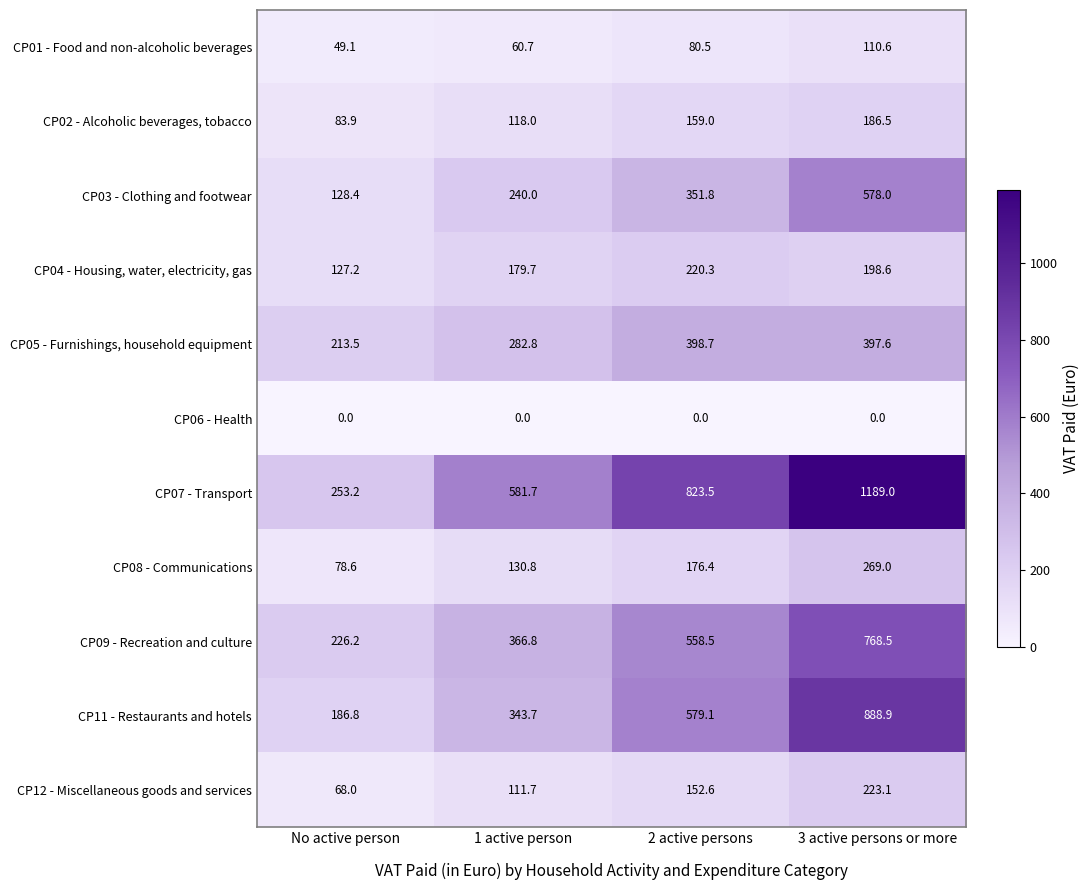

Between 2 active persons and 3 active persons or more, which series saw the biggest shift?

CP07 - Transport